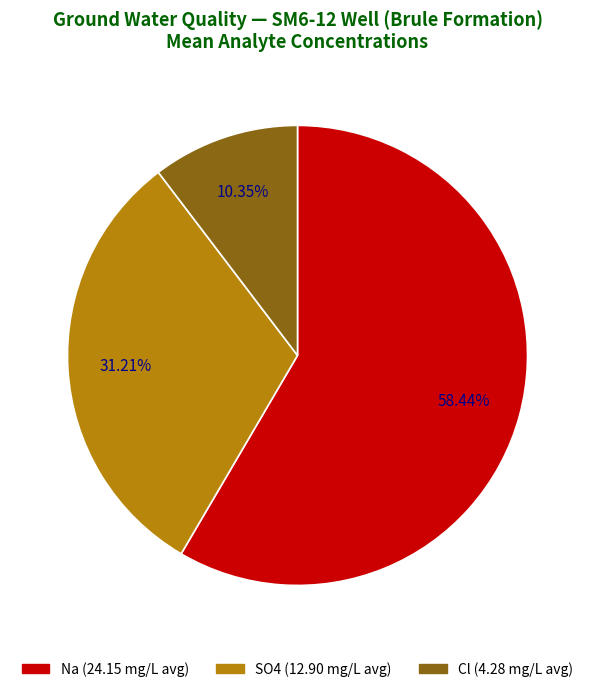

Does any single category account for the majority?

Yes